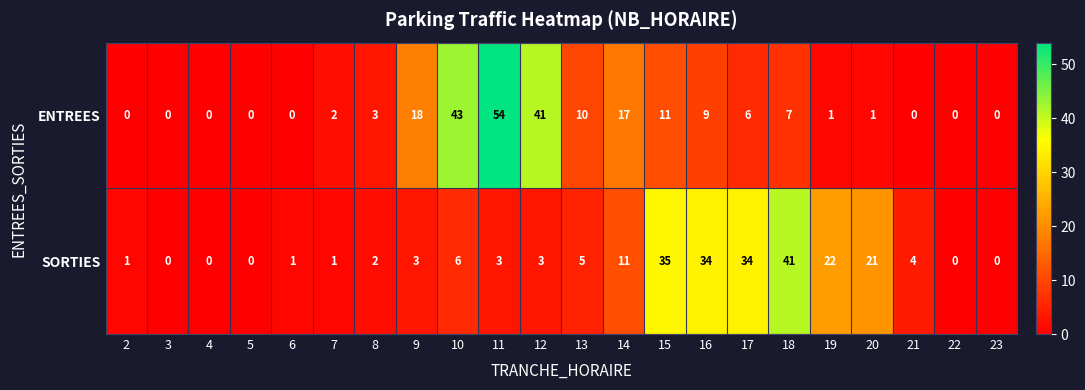

What is the maximum value for SORTIES?

41